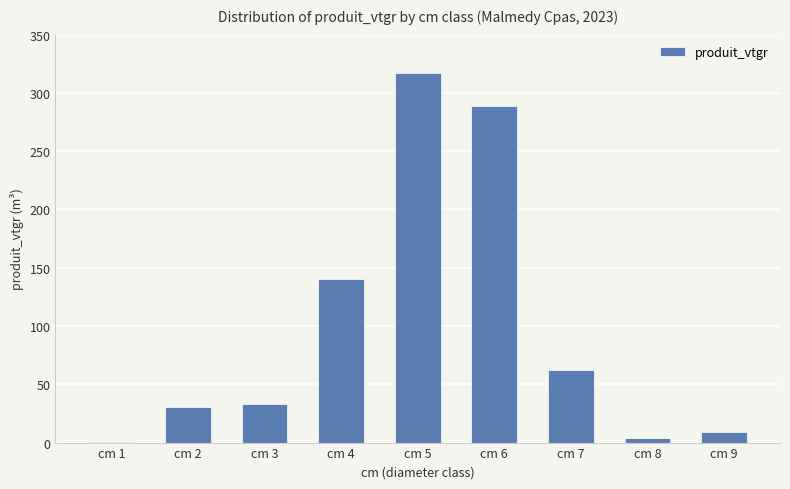

What is the sum of the values at cm 6 and cm 3?

321.3